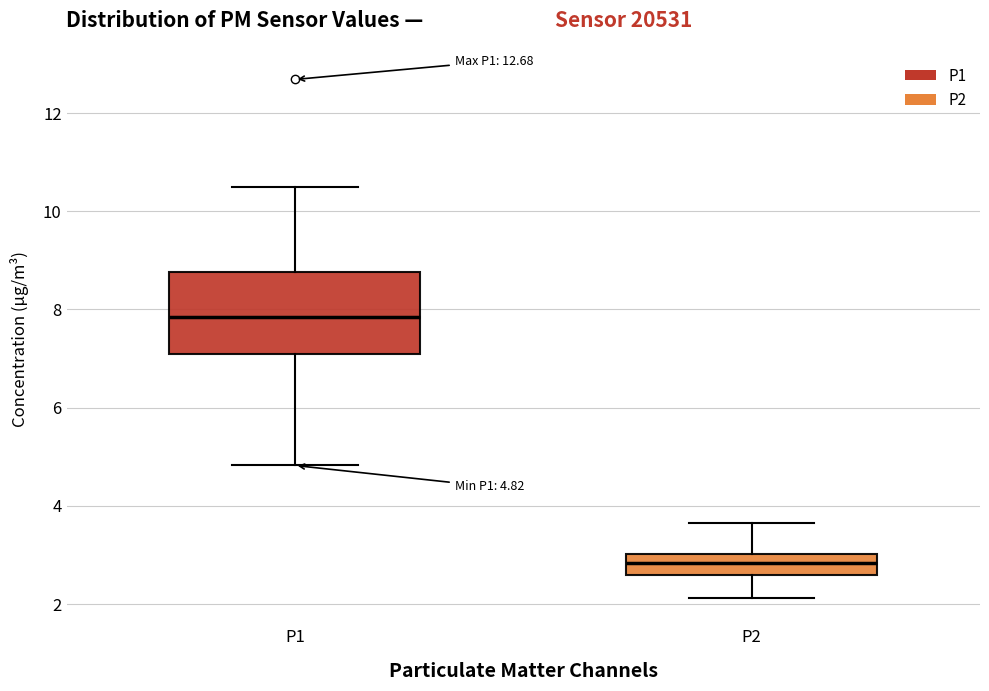

Comparing the boxes themselves (not the whiskers), which one is the tallest?

P1